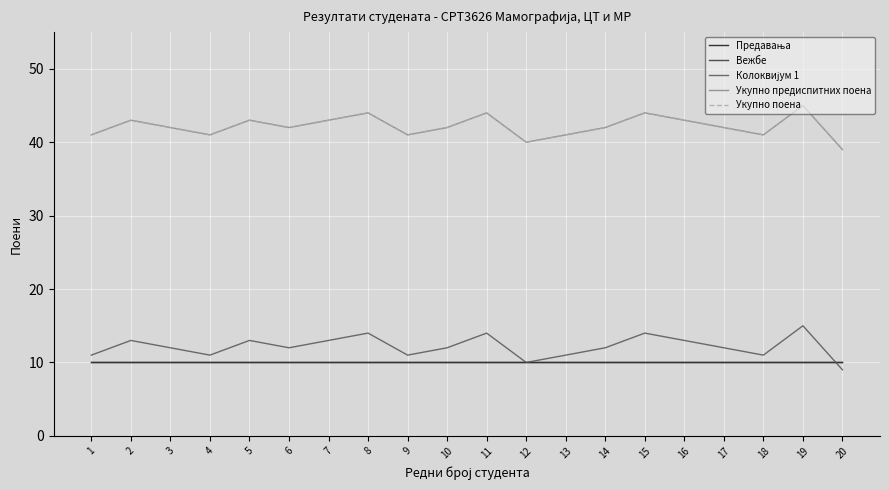

Does the chart display data point markers on the line(s)?

No